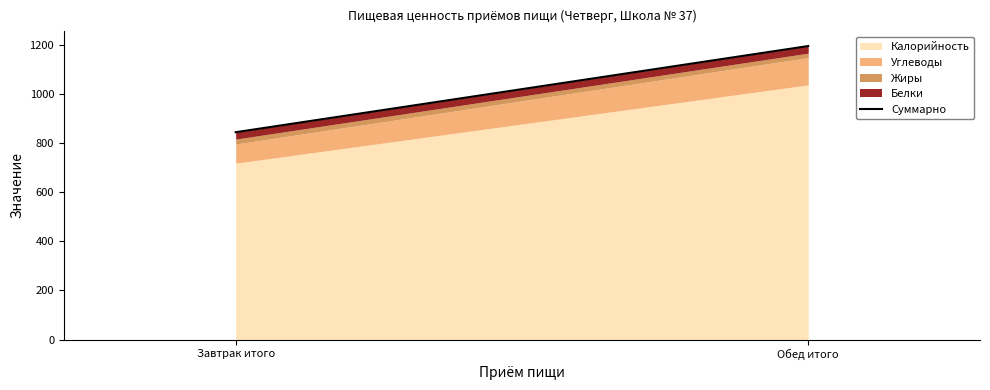

Reading right to left, extract all data points from this chart.

Обед итого=1194.0	Завтрак итого=843.4